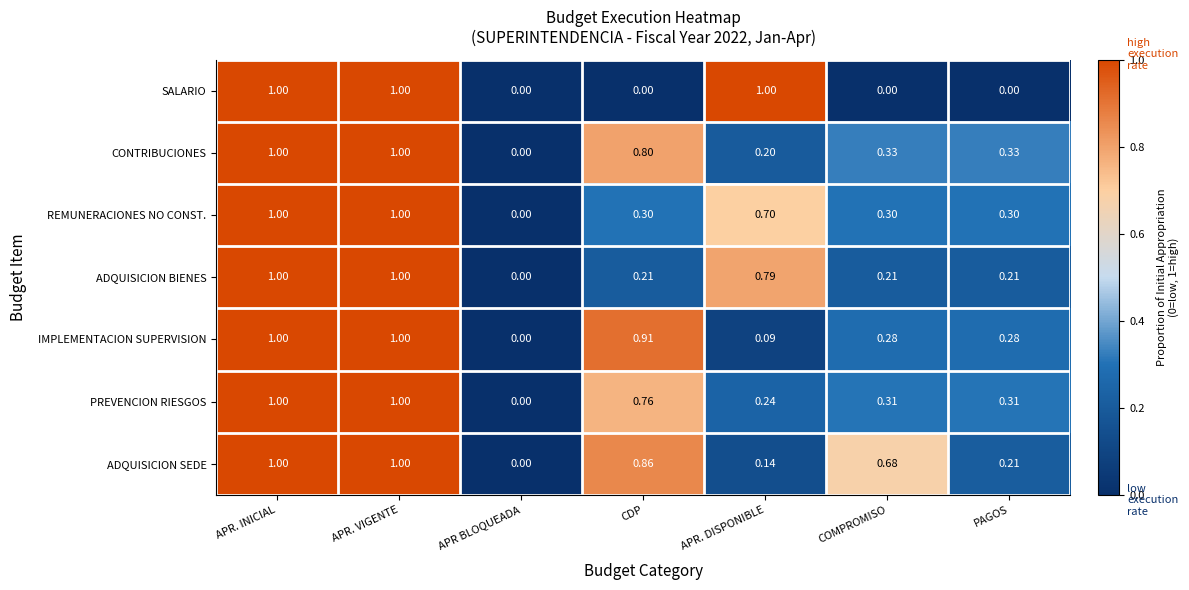

Between APR. INICIAL and PAGOS, which series saw the biggest shift?

SALARIO